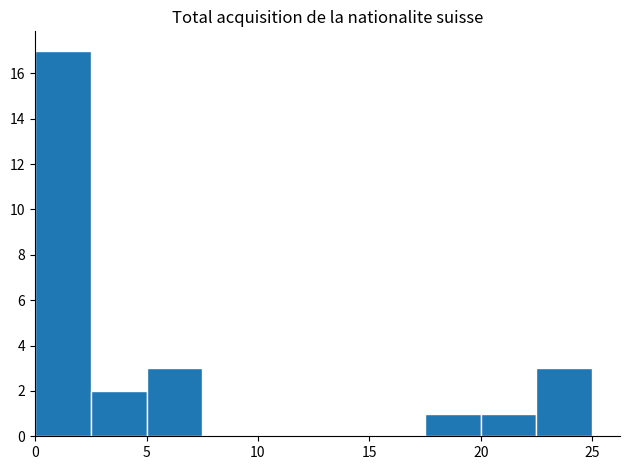

Reading left to right, transcribe this chart: for each bar, give the range it covers on the x-axis and its height. The values are not printed on the chart, so give them approximately, as read against the axis.

0.0 to 2.5: 17
2.5 to 5.0: 2
5.0 to 7.5: 3
7.5 to 10.0: 0
10.0 to 12.5: 0
12.5 to 15.0: 0
15.0 to 17.5: 0
17.5 to 20.0: 1
20.0 to 22.5: 1
22.5 to 25.0: 3